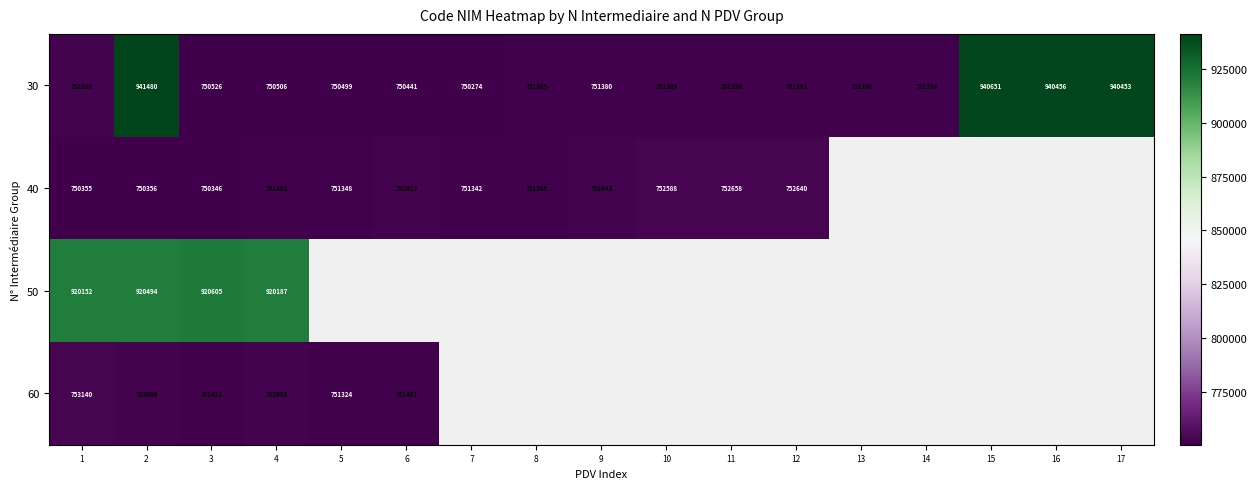

What is the sum of the 60 values at 6 and 2?

1503489